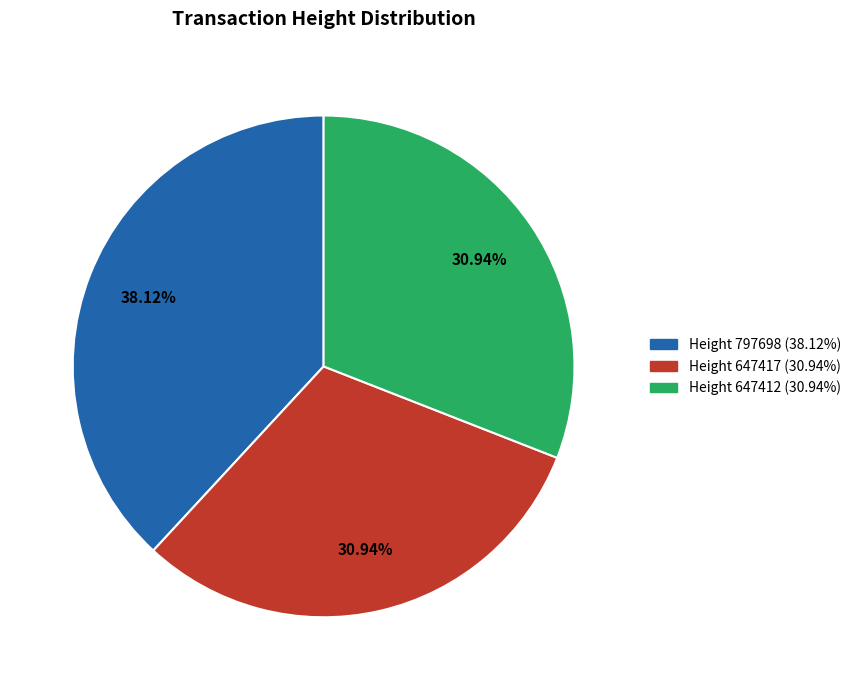

Is there a majority slice in this chart?

No